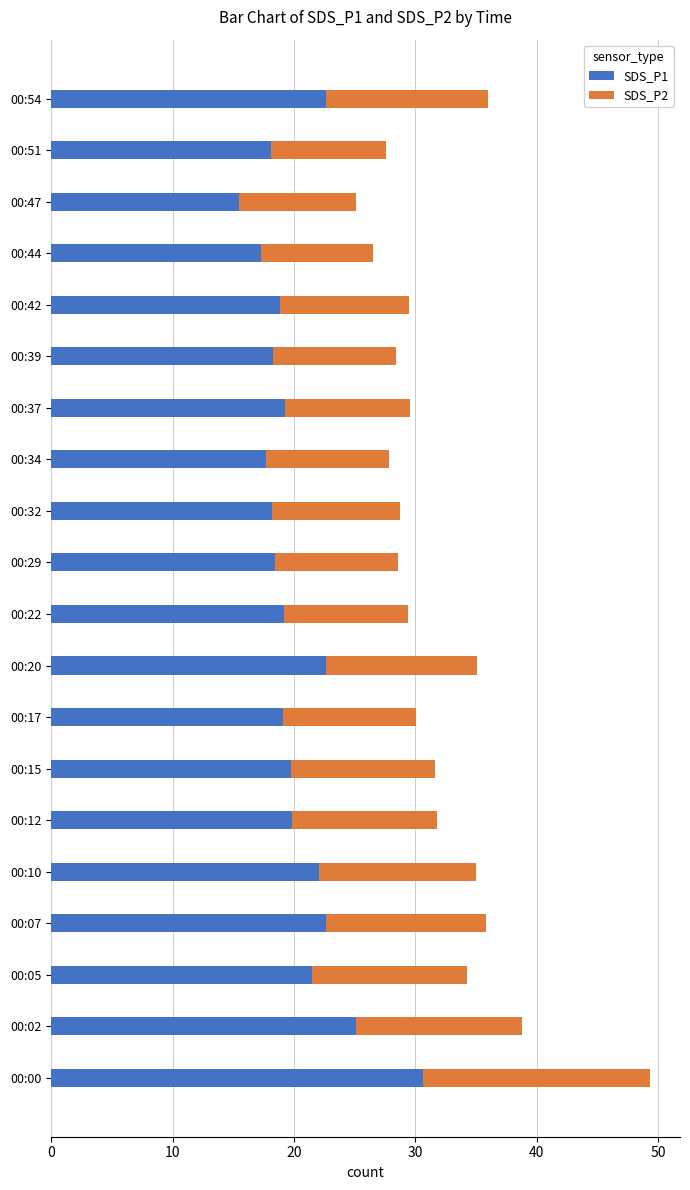

What is the total value across all series at 00:42?

29.5